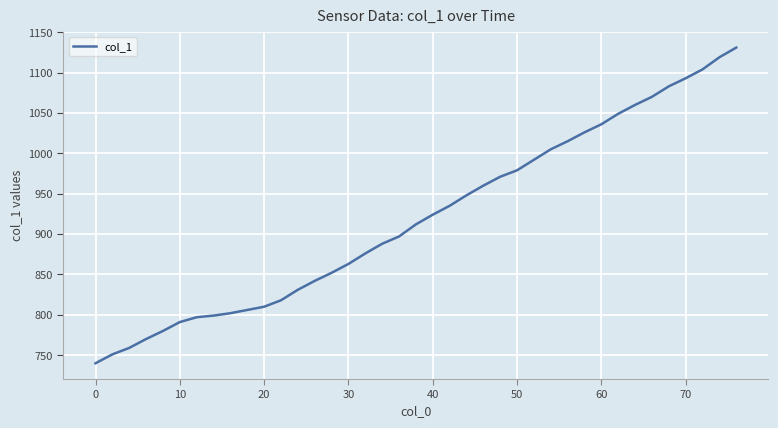

What is the smallest value displayed?

740